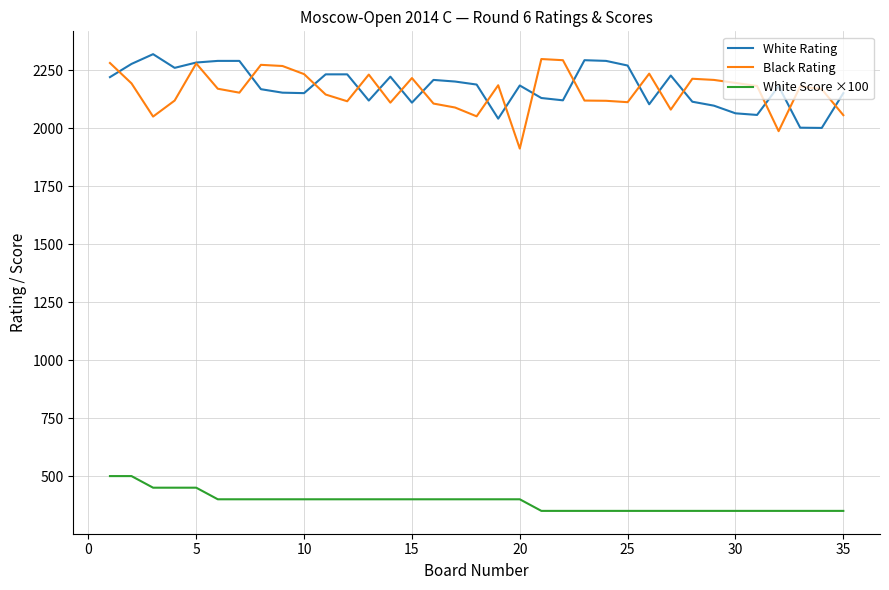

Which series has the widest spread of values?

Black Rating